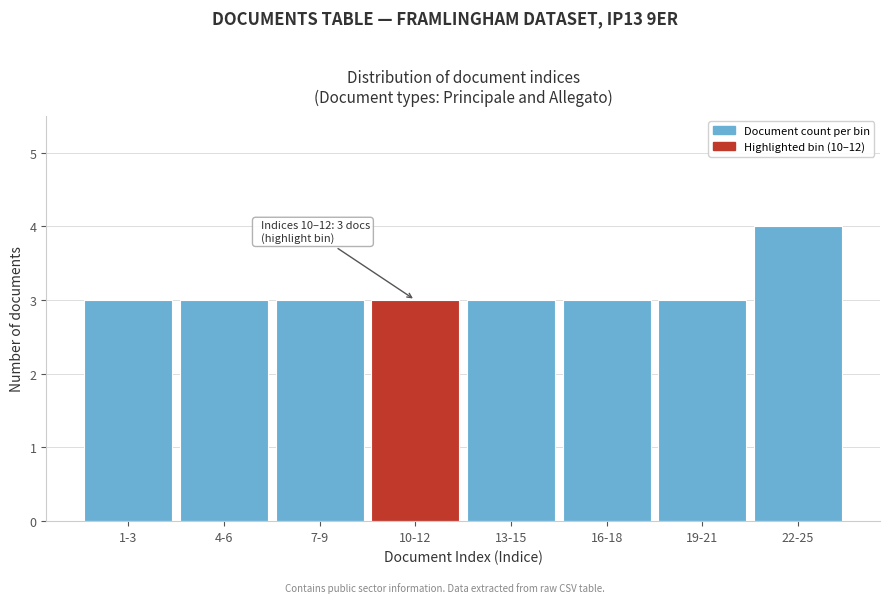

Reading left to right, transcribe all the data shown in this chart.

1-3=3	4-6=3	7-9=3	10-12=3	13-15=3	16-18=3	19-21=3	22-25=4